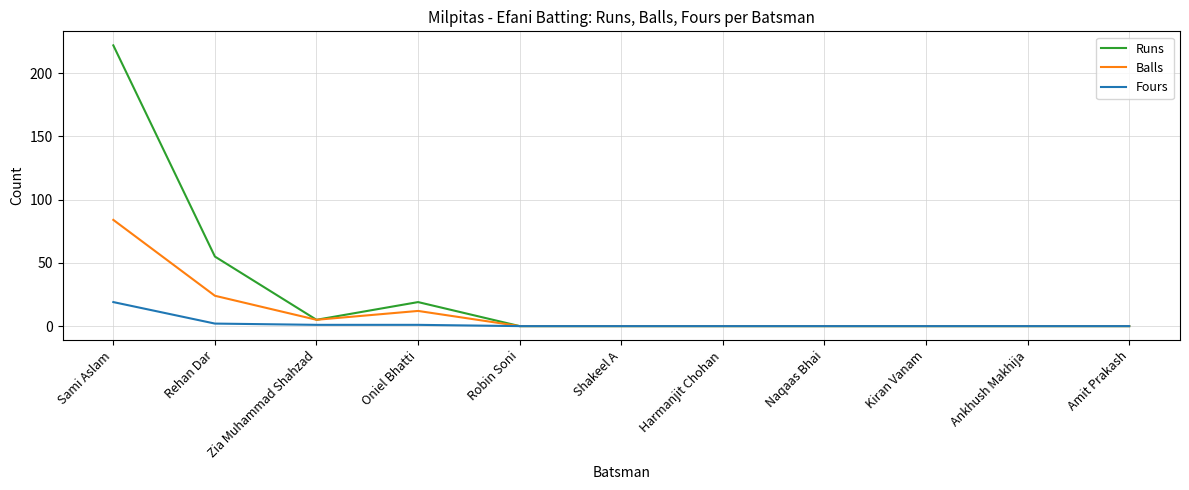

What is the difference between the second highest and minimum values in the Balls series?

24